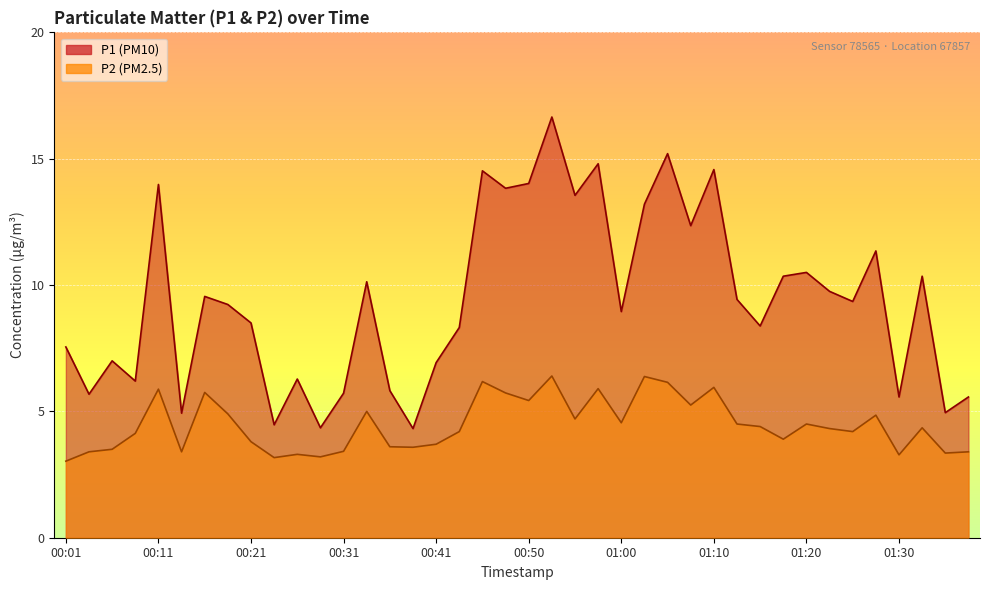

At 00:36, list the series in order from smallest to largest.

P2, P1